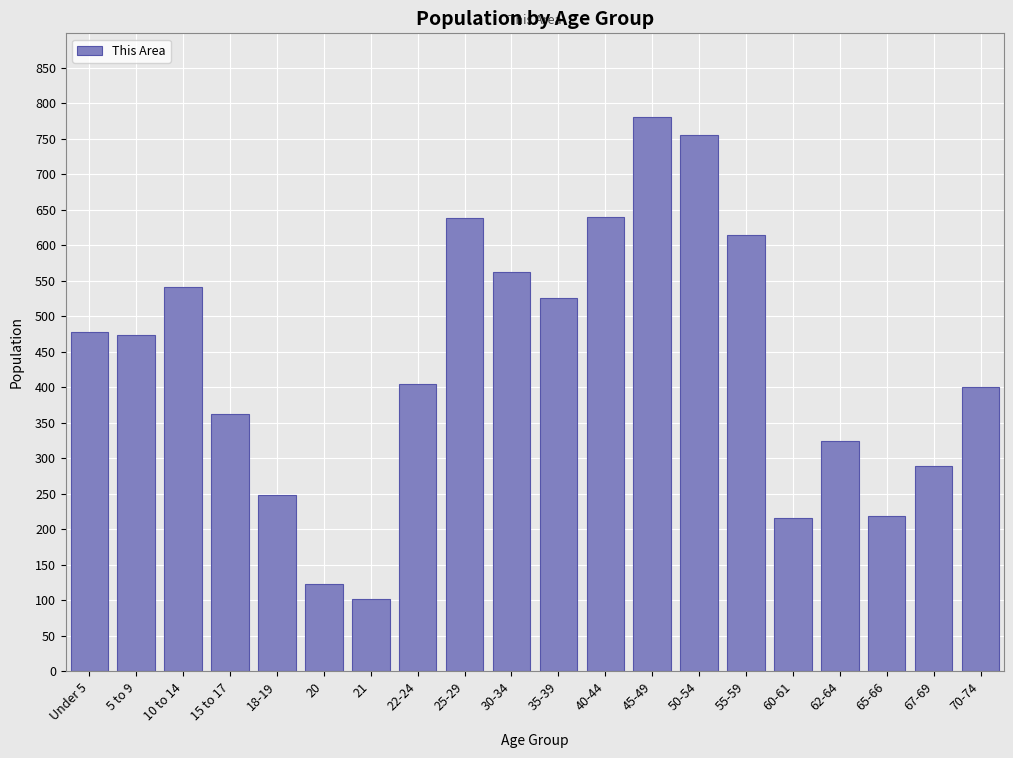

What is the change in value from 35-39 to 70-74?

-125